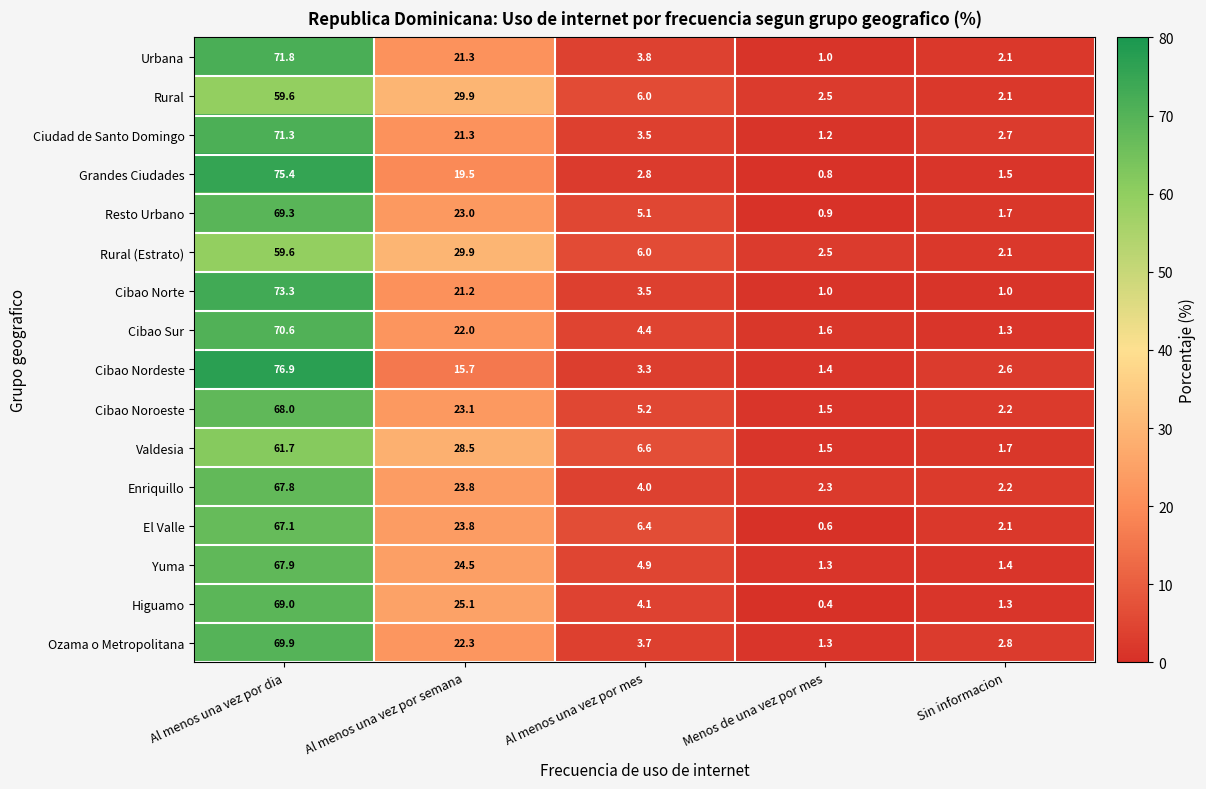

What is the total value across all series at Sin informacion?

30.8